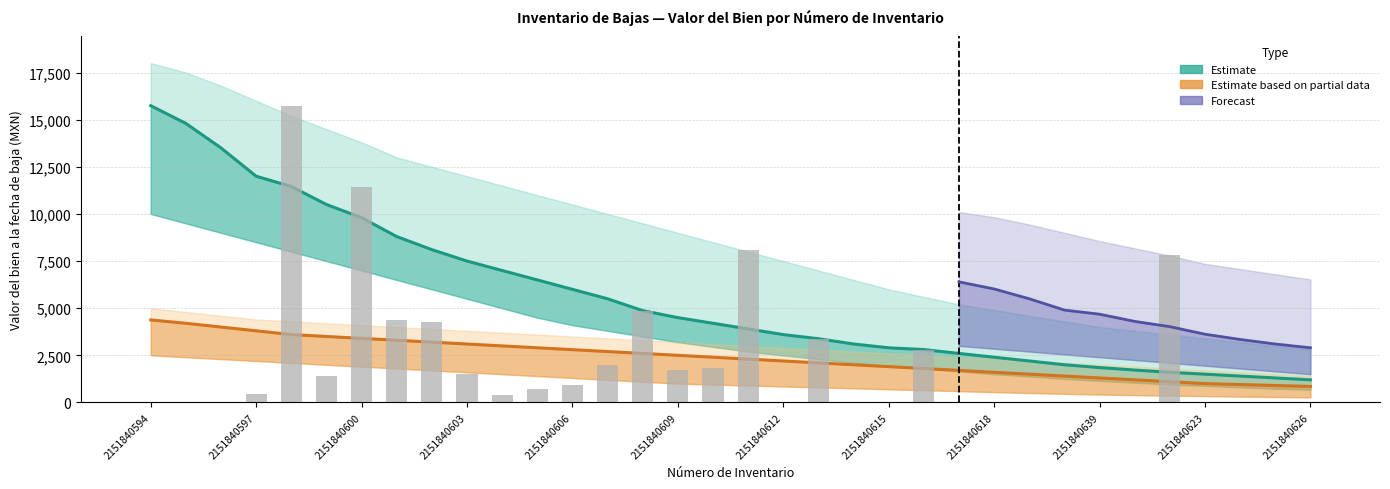

What is the difference between the second highest and second lowest values in the Valor del bien series?

11454.0